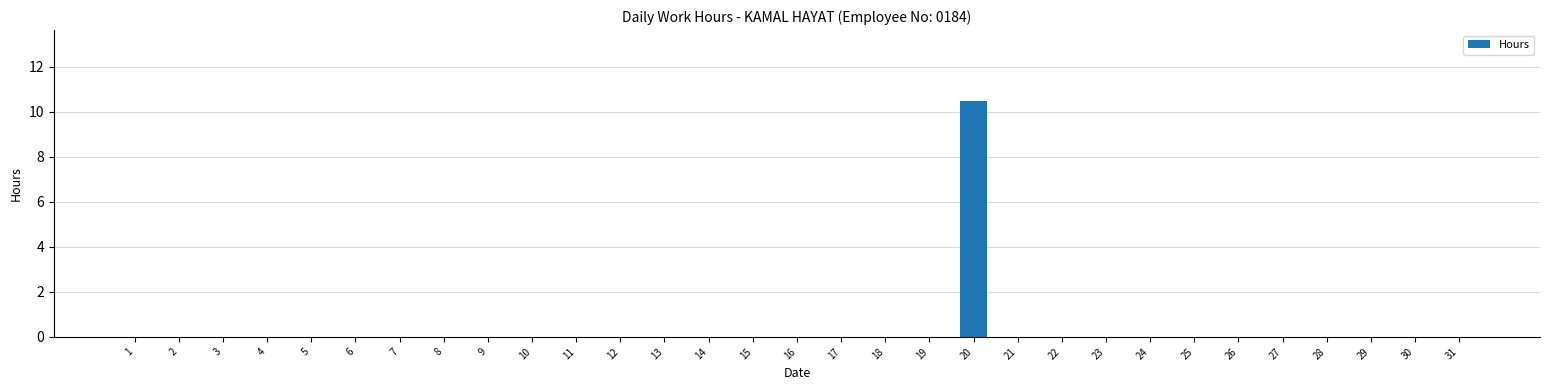

Is it true that the value at 7 is -3.9?

False